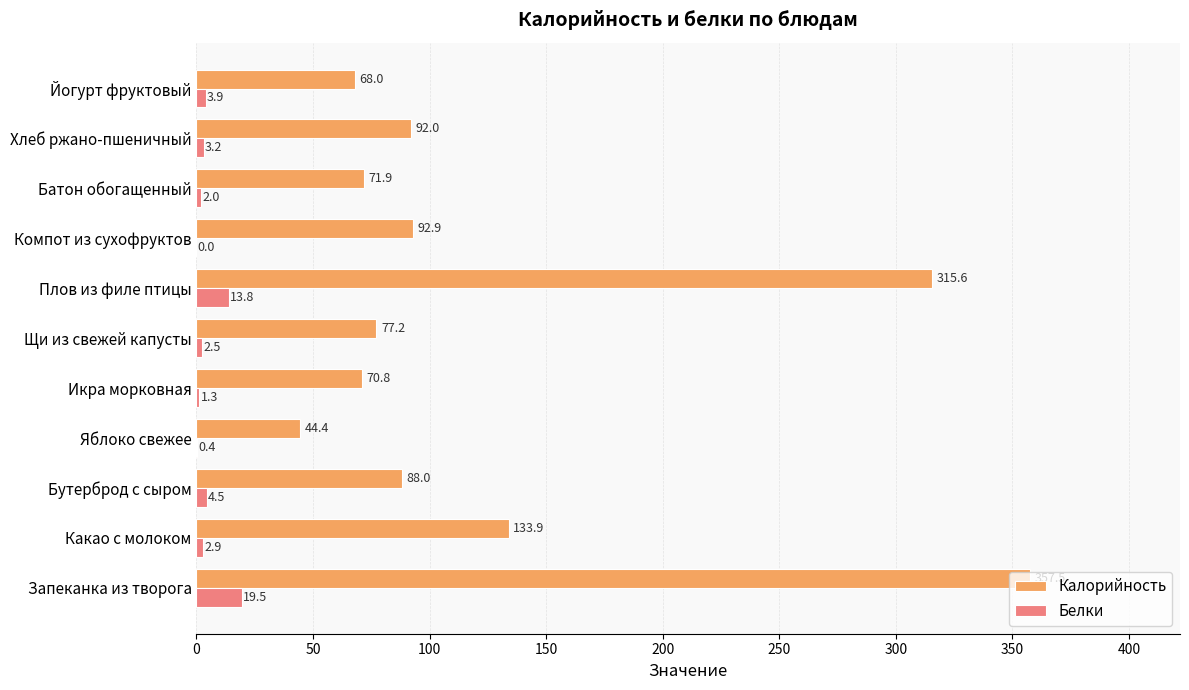

What is the total value across all series at Батон обогащенный?

73.9